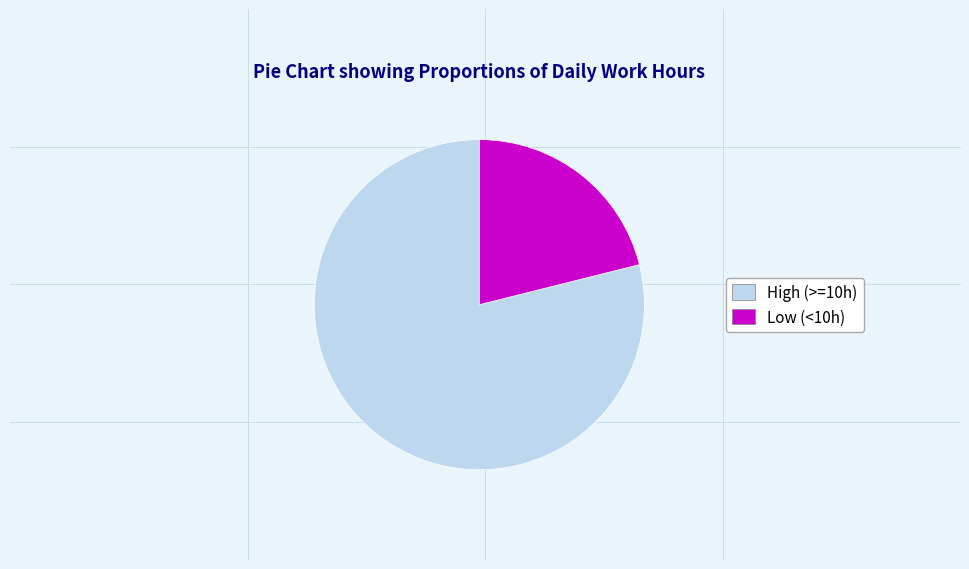

The Low (<10h) slice represents 21% of the pie. True or false?

True